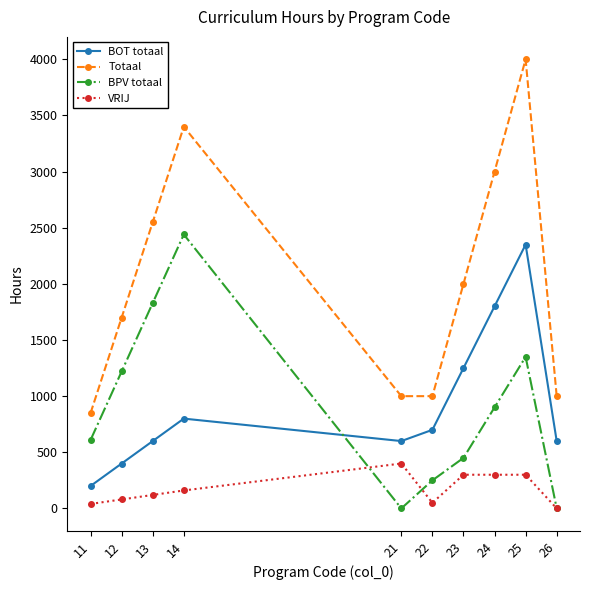

Which series has the largest range (max minus min)?

Totaal